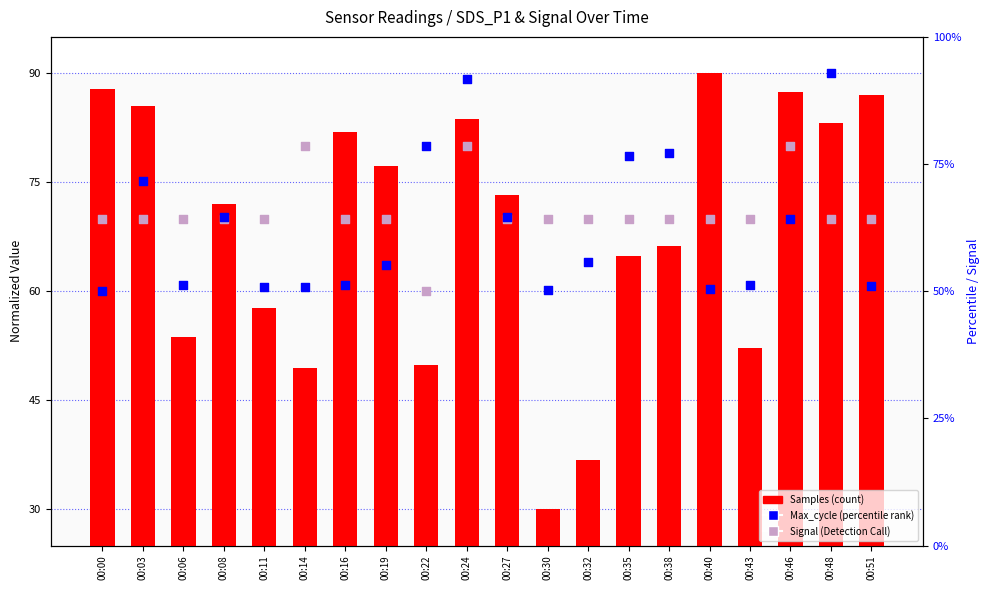

What is the total value across all series at 00:35?

213.3